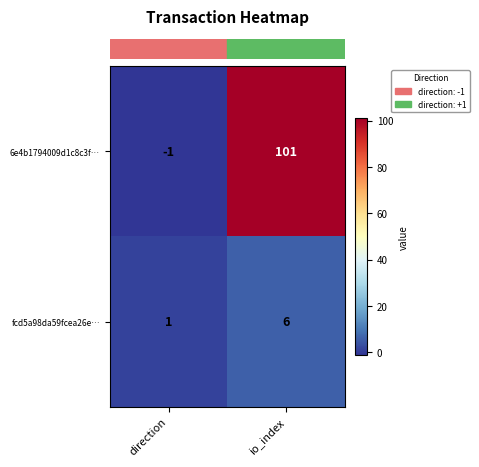

What is the sum of the fcd5a98da59fcea26e… values at direction and io_index?

7